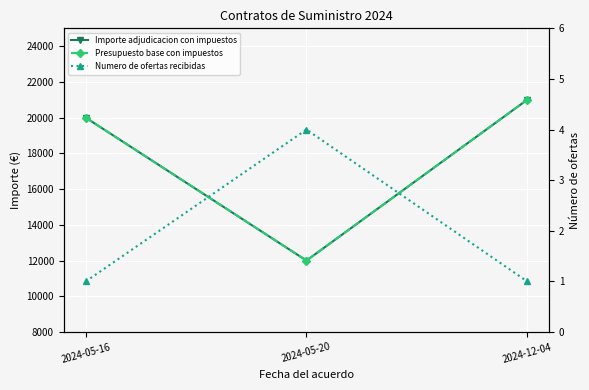

What is the sum of the Presupuesto base con impuestos values at 2024-05-16 and 2024-05-20?

32000